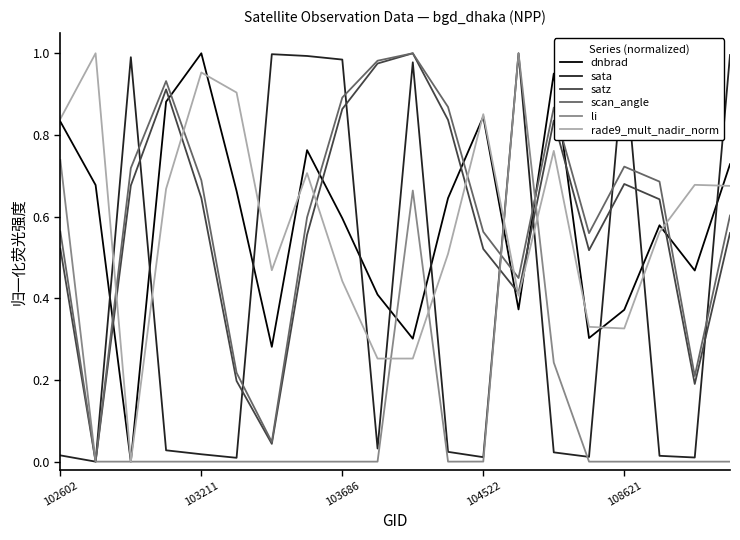

After their last crossing, which series has the higher values: scan_angle or rade9_mult_nadir_norm?

rade9_mult_nadir_norm